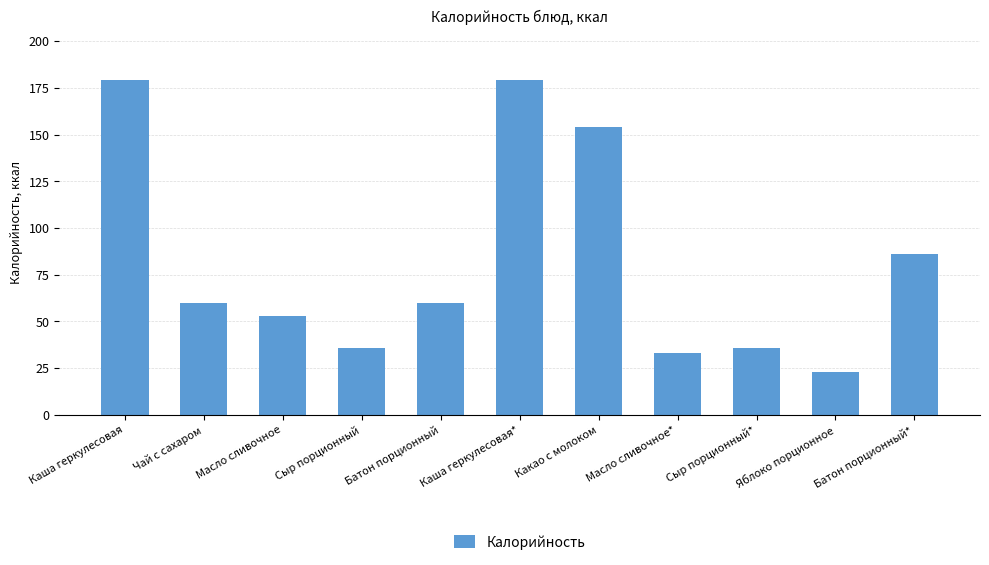

Where is the data nearest to the value 101?

Батон порционный*